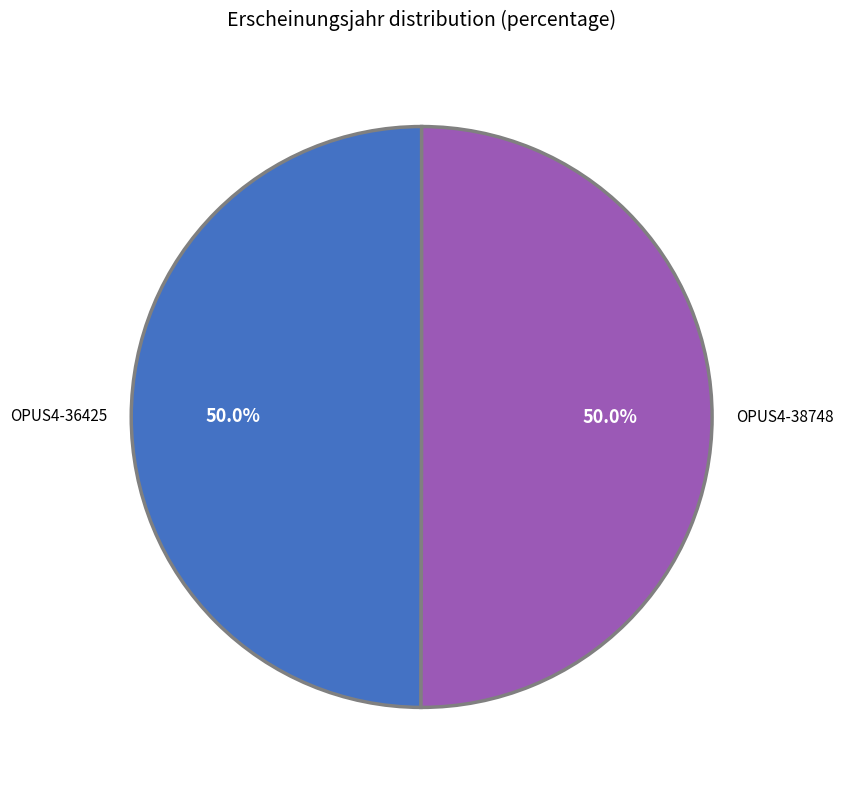

How many segments does this pie chart have?

2